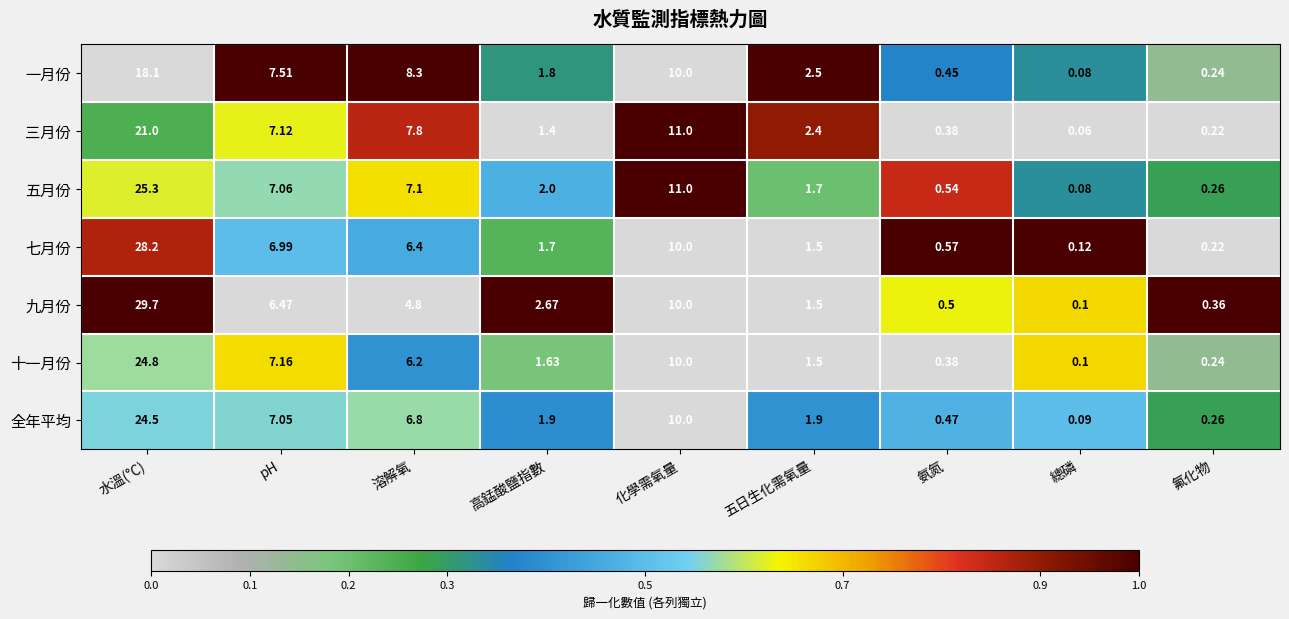

Which series has the widest spread of values?

九月份